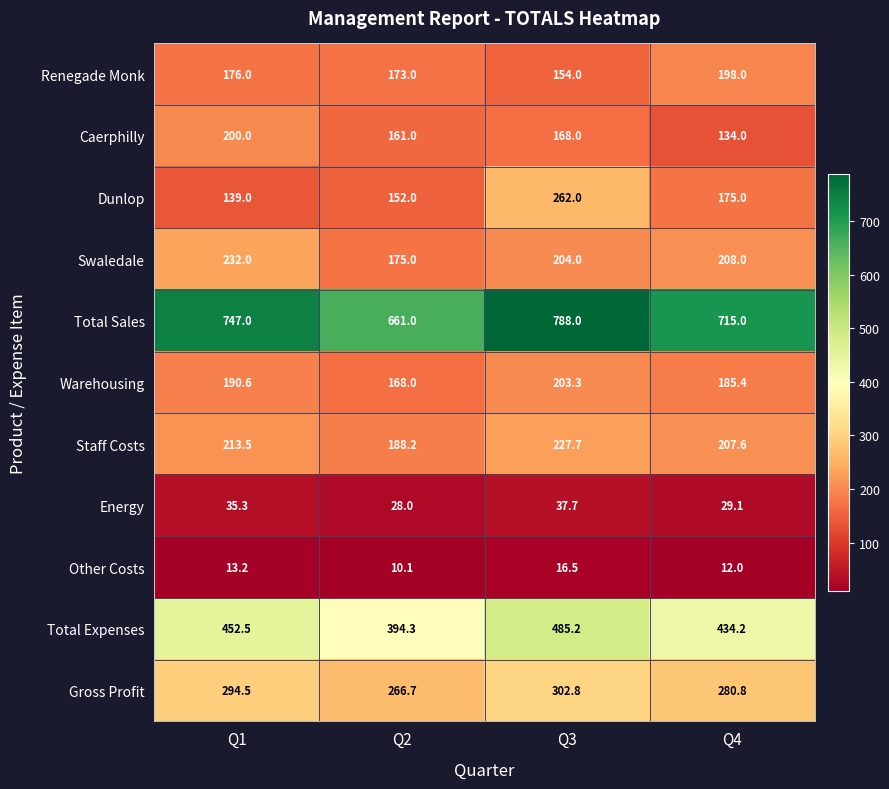

Is it true that Swaledale equals 208.0 at Q4?

True